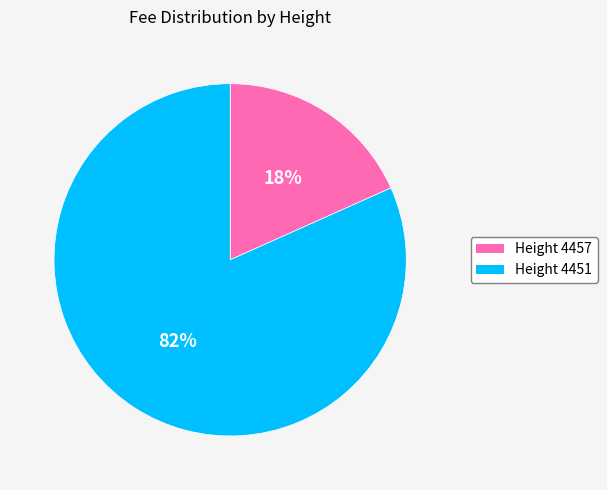

Is there a majority slice in this chart?

Yes